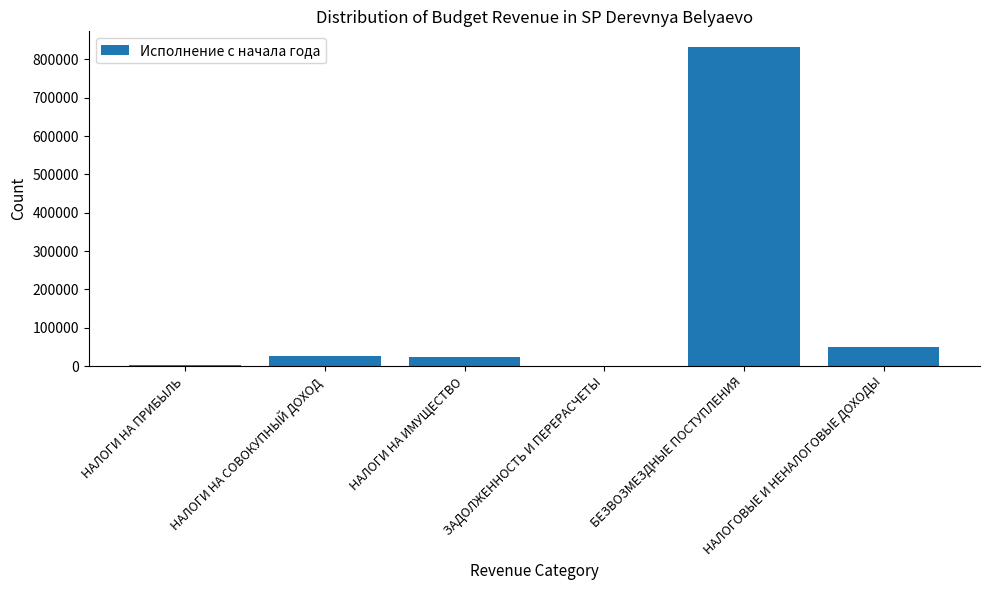

Which label corresponds to the largest value in the chart?

БЕЗВОЗМЕЗДНЫЕ ПОСТУПЛЕНИЯ